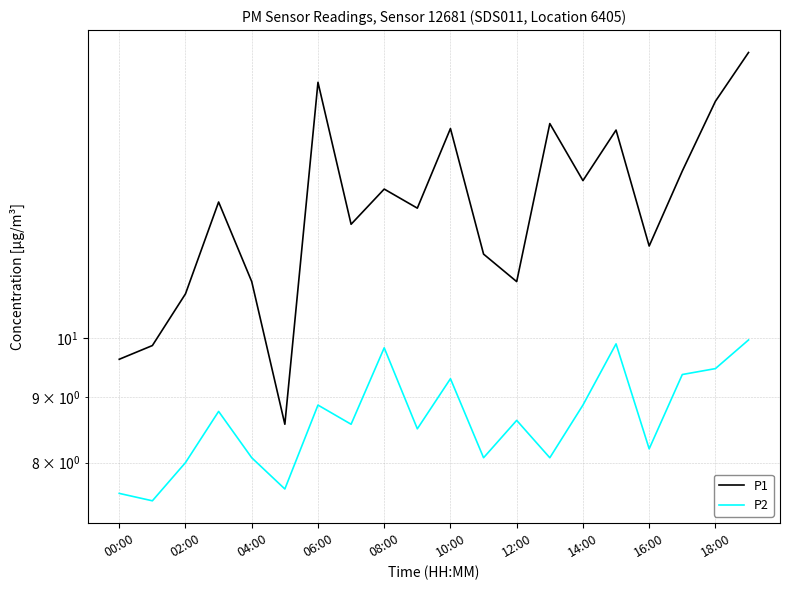

How many values in the P2 series exceed 8?

16